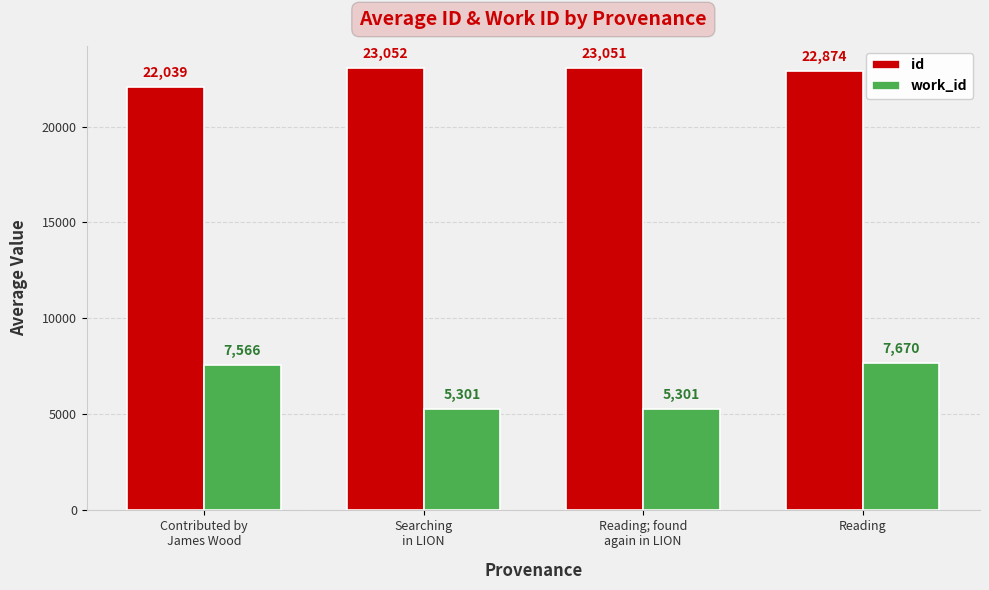

What is the approximate value of work_id at Searching
in LION?

5301.0